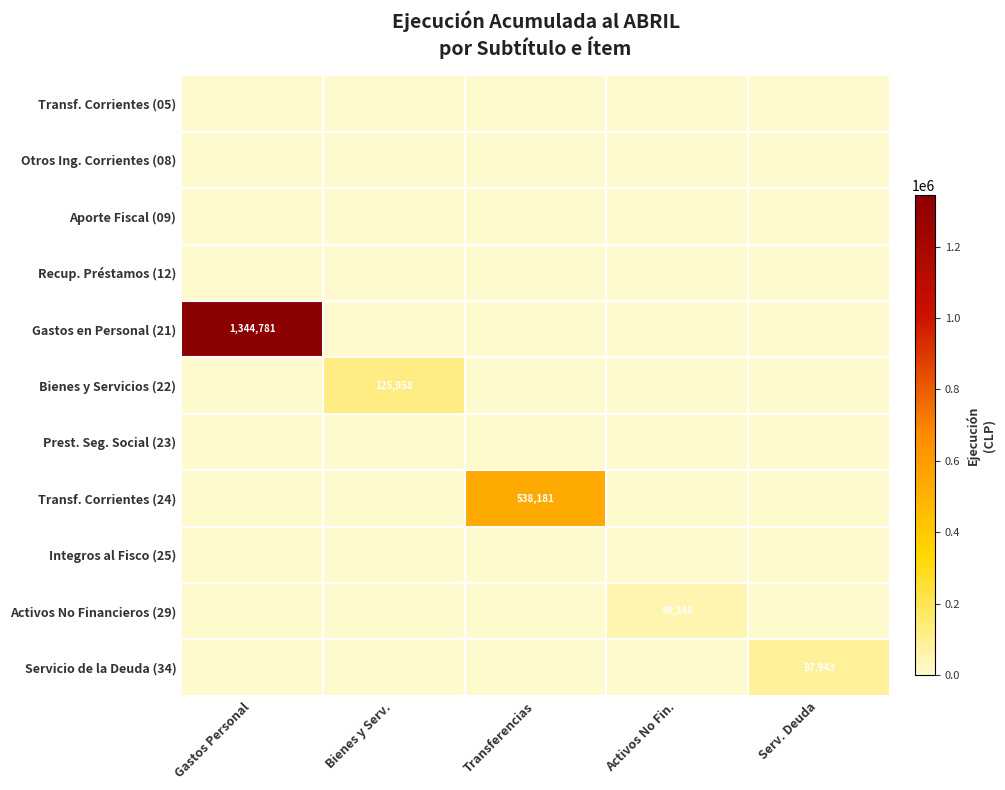

What is the total value across all series at Bienes y Serv.?

0.1